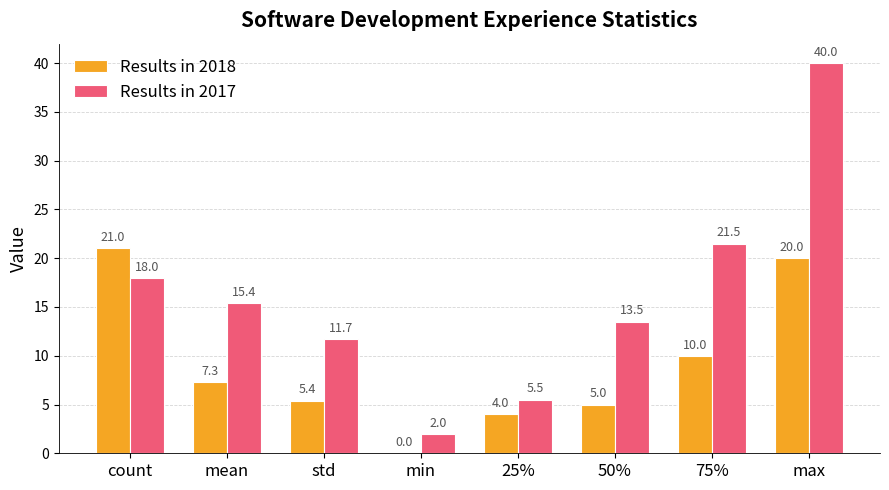

Reading right to left, list all the values displayed in this chart.

Results in 2018: max=20.0	75%=10.0	50%=5.0	25%=4.0	min=0.0	std=5.4	mean=7.3	count=21.0
Results in 2017: max=40.0	75%=21.5	50%=13.5	25%=5.5	min=2.0	std=11.7	mean=15.4	count=18.0